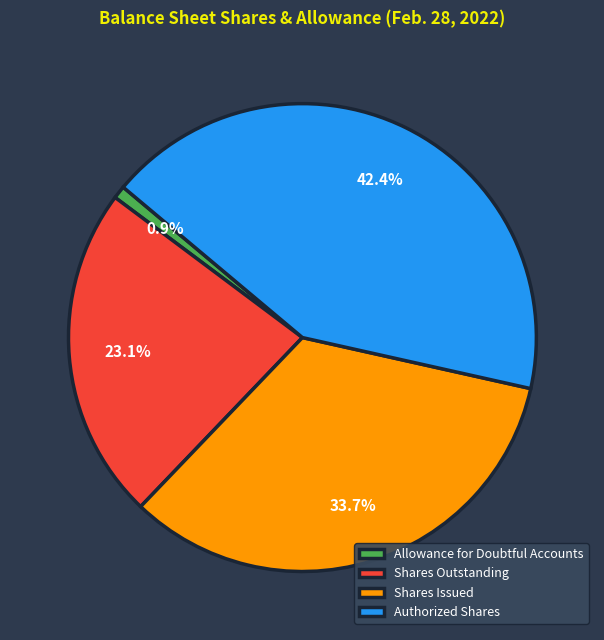

To the nearest percent, what is the difference between the largest and smallest slice percentages?

41%